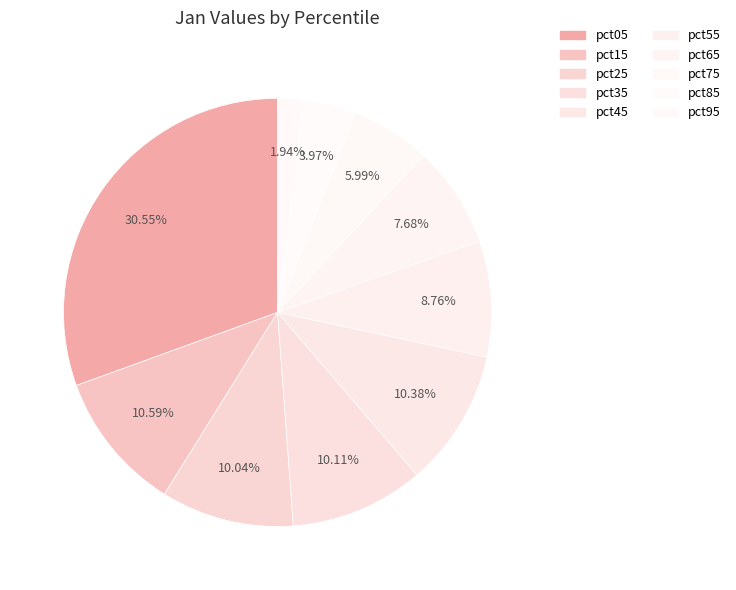

Rank the categories by value from lowest to highest.

pct95, pct85, pct75, pct65, pct55, pct25, pct35, pct45, pct15, pct05